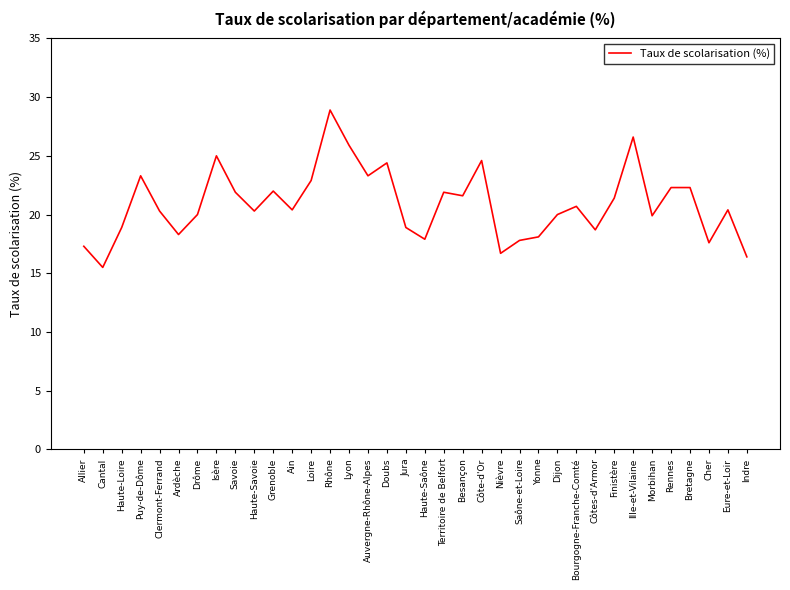

True or false: the data shows 8.7 at Eure-et-Loir.

False